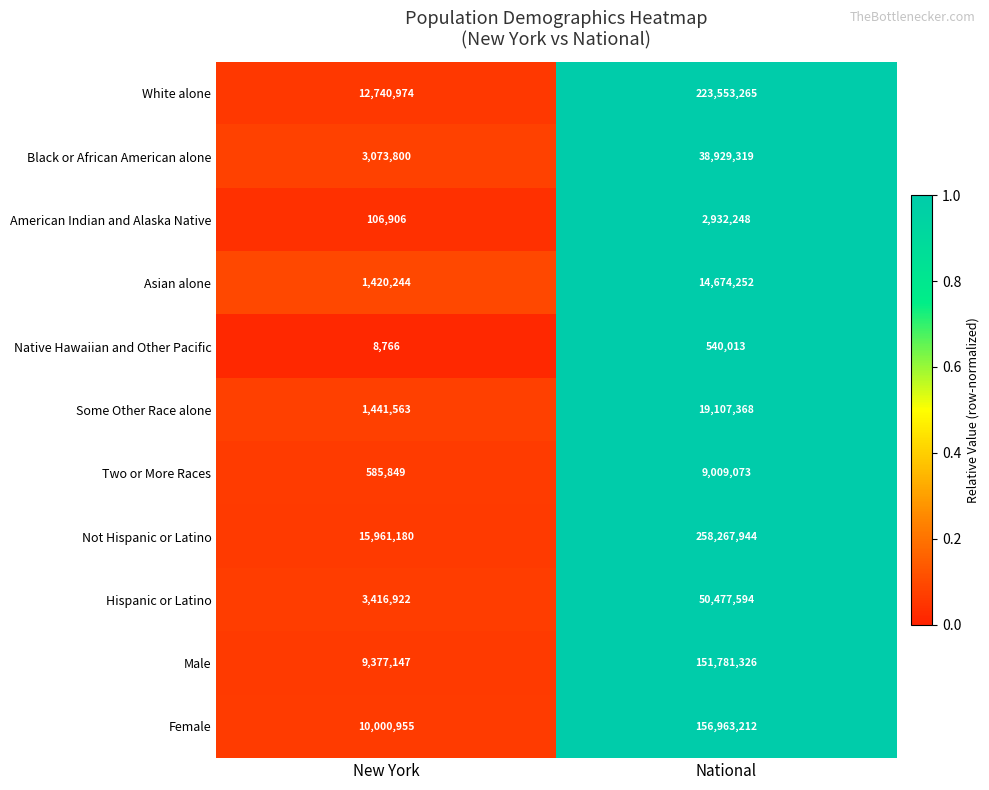

What is the maximum value shown in the chart?

258267944